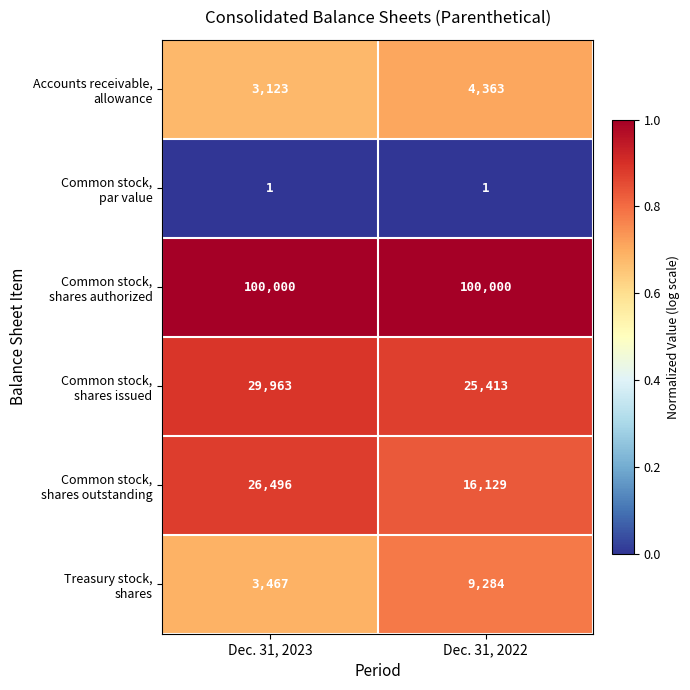

What is the spread (max minus min) of values at Dec. 31, 2023?

99999